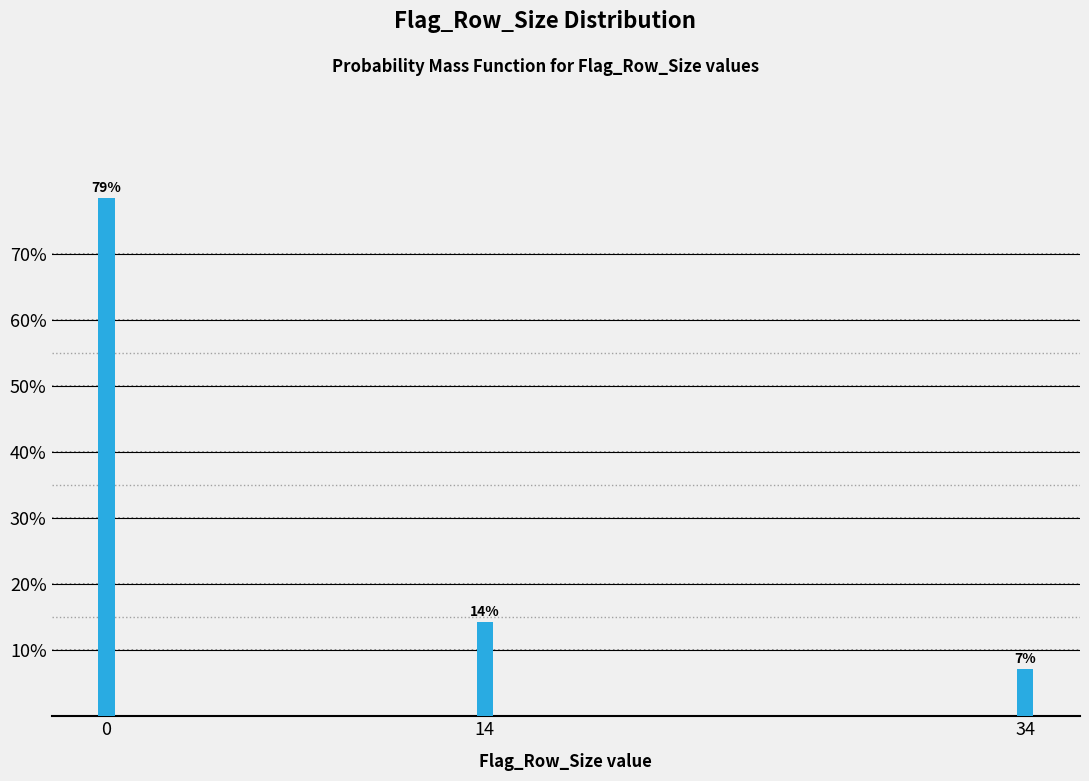

Are the bars horizontal?

No